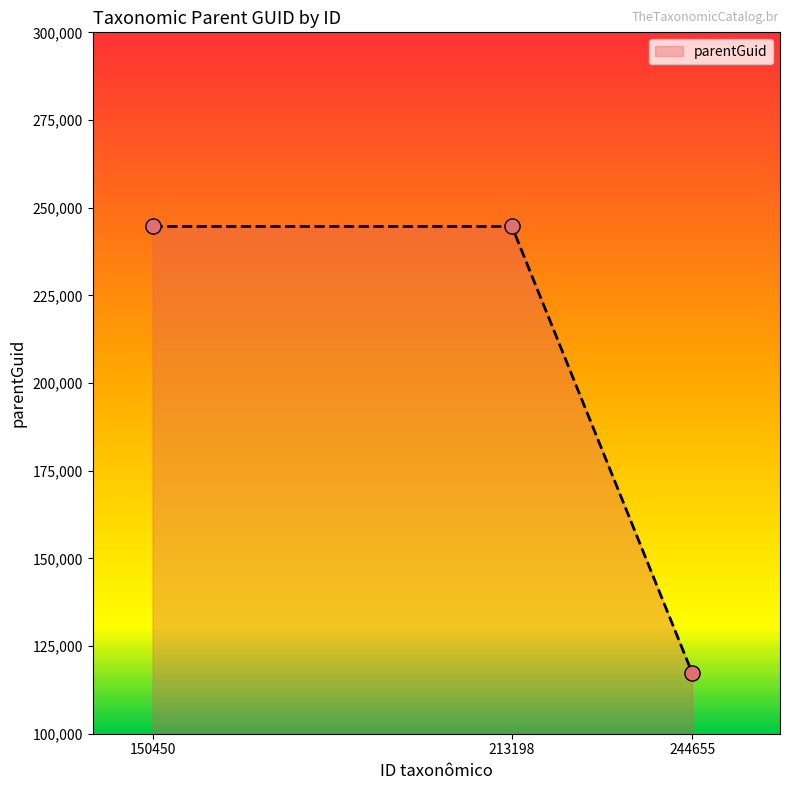

Approximately how many times larger is the value at 244655 compared to 213198?

0.5